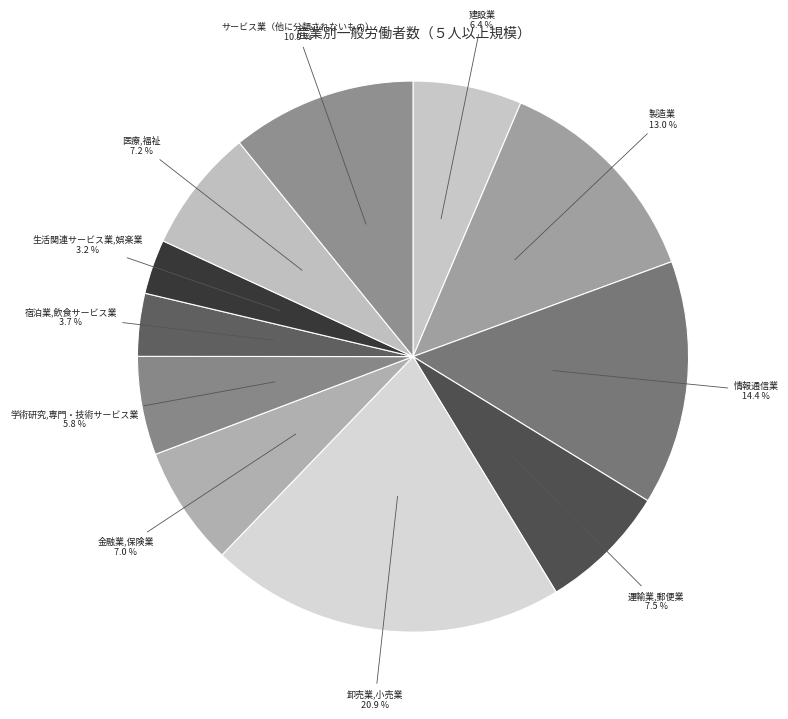

The 情報通信業 slice represents 14% of the pie. True or false?

True